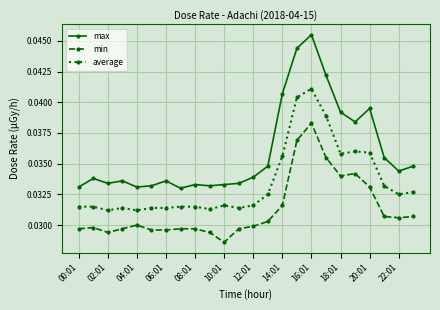

True or false: max and min cross at least once.

False